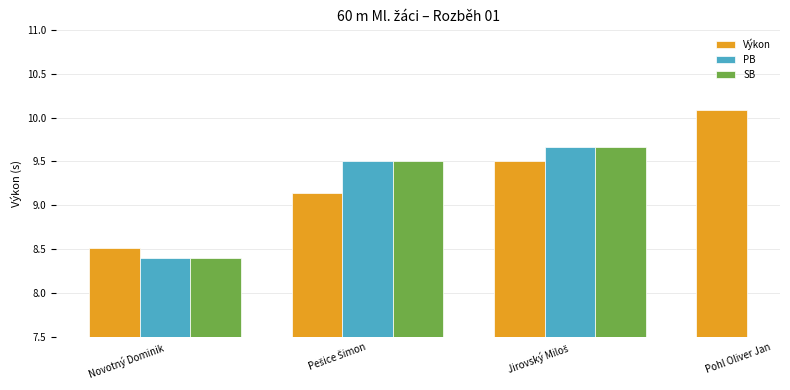

What is the total value across all series at Jirovský Miloš?

28.8